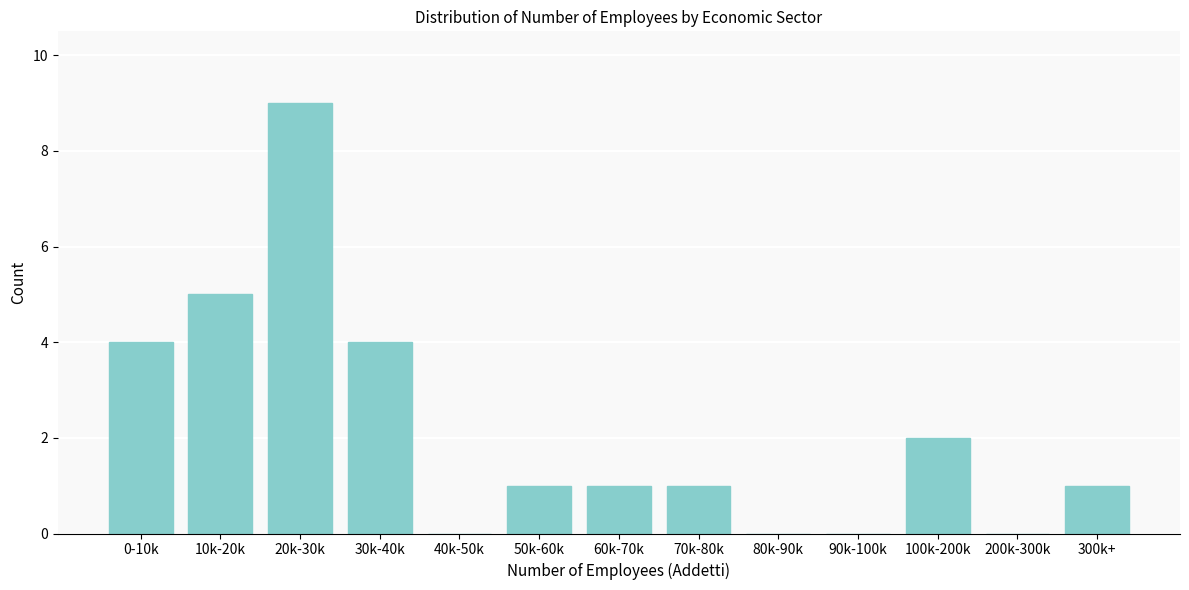

Reading right to left, extract all data points from this chart.

300k+=1	200k-300k=0	100k-200k=2	90k-100k=0	80k-90k=0	70k-80k=1	60k-70k=1	50k-60k=1	40k-50k=0	30k-40k=4	20k-30k=9	10k-20k=5	0-10k=4